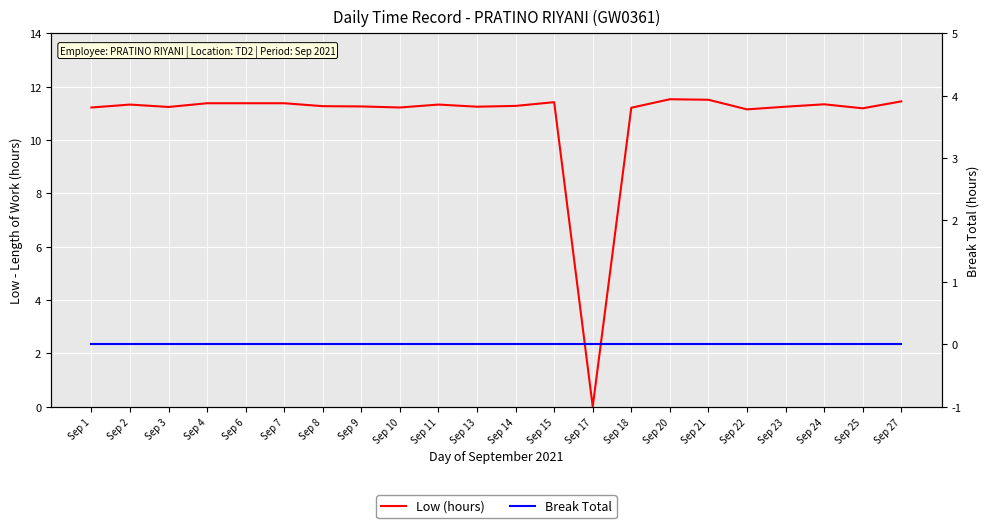

Where is the first local minimum for Low (hours)?

Sep 3